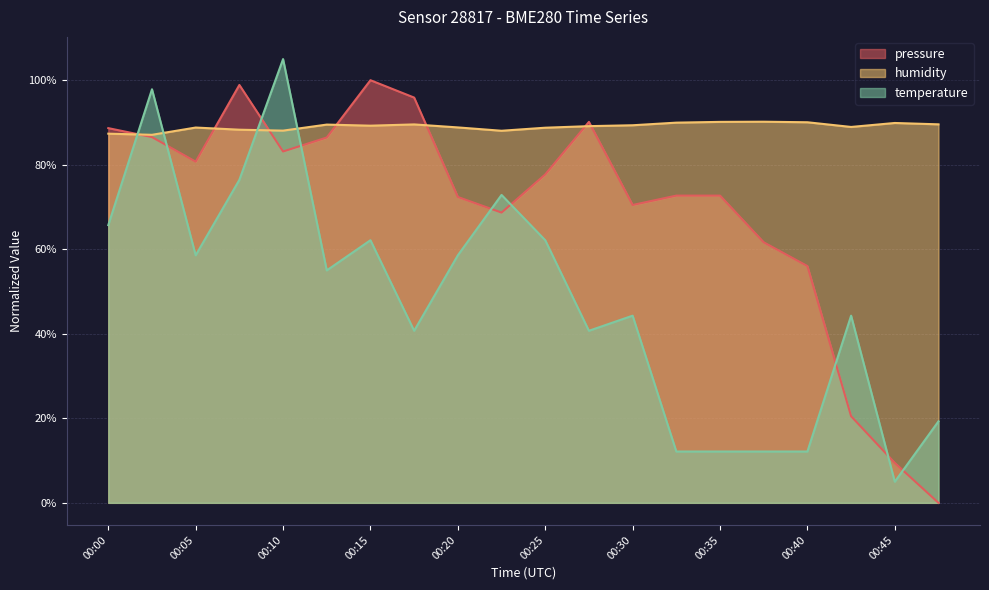

Is it true that humidity equals 152.4 at 00:08?

False